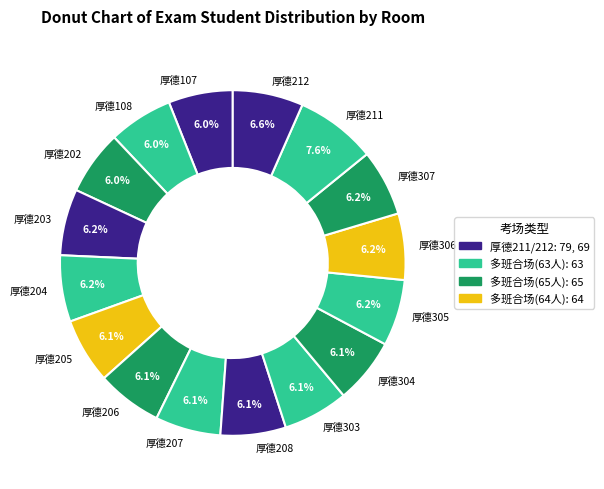

What percentage do 厚德208 and 厚德305 together represent?

12.3%